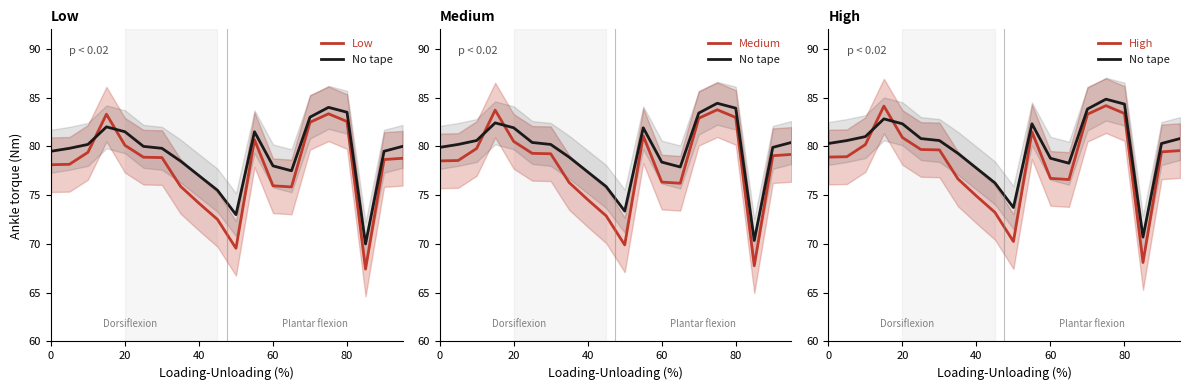

True or false: High and Medium intersect in this chart.

False